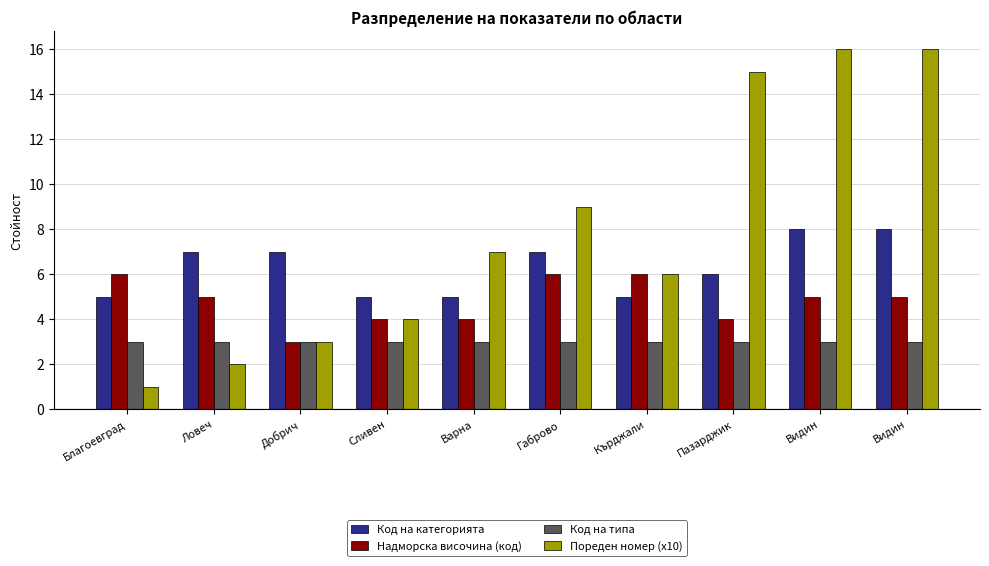

Reading left to right, transcribe all the data shown in this chart.

Код на категорията: Благоевград=5	Ловеч=7	Добрич=7	Сливен=5	Варна=5	Габрово=7	Кърджали=5	Пазарджик=6	Видин=8	Видин=8
Надморска височина (код): Благоевград=6	Ловеч=5	Добрич=3	Сливен=4	Варна=4	Габрово=6	Кърджали=6	Пазарджик=4	Видин=5	Видин=5
Код на типа: Благоевград=3	Ловеч=3	Добрич=3	Сливен=3	Варна=3	Габрово=3	Кърджали=3	Пазарджик=3	Видин=3	Видин=3
Пореден номер (x10): Благоевград=1	Ловеч=2	Добрич=3	Сливен=4	Варна=7	Габрово=9	Кърджали=6	Пазарджик=15	Видин=16	Видин=16